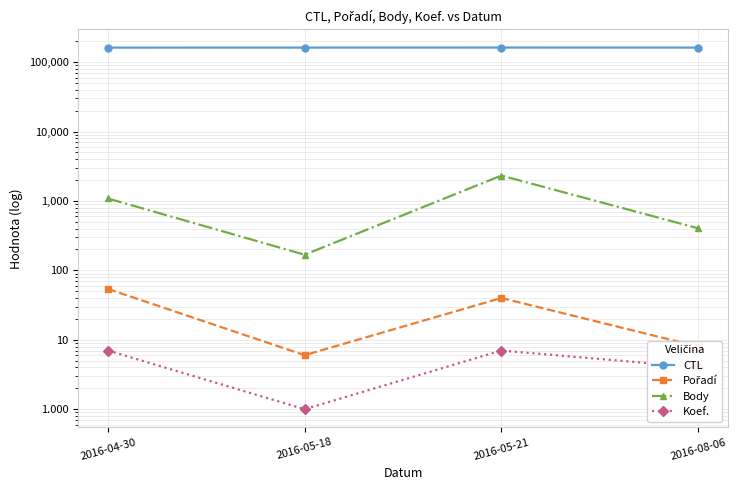

What is the total value across all series at 2016-05-21?

164488